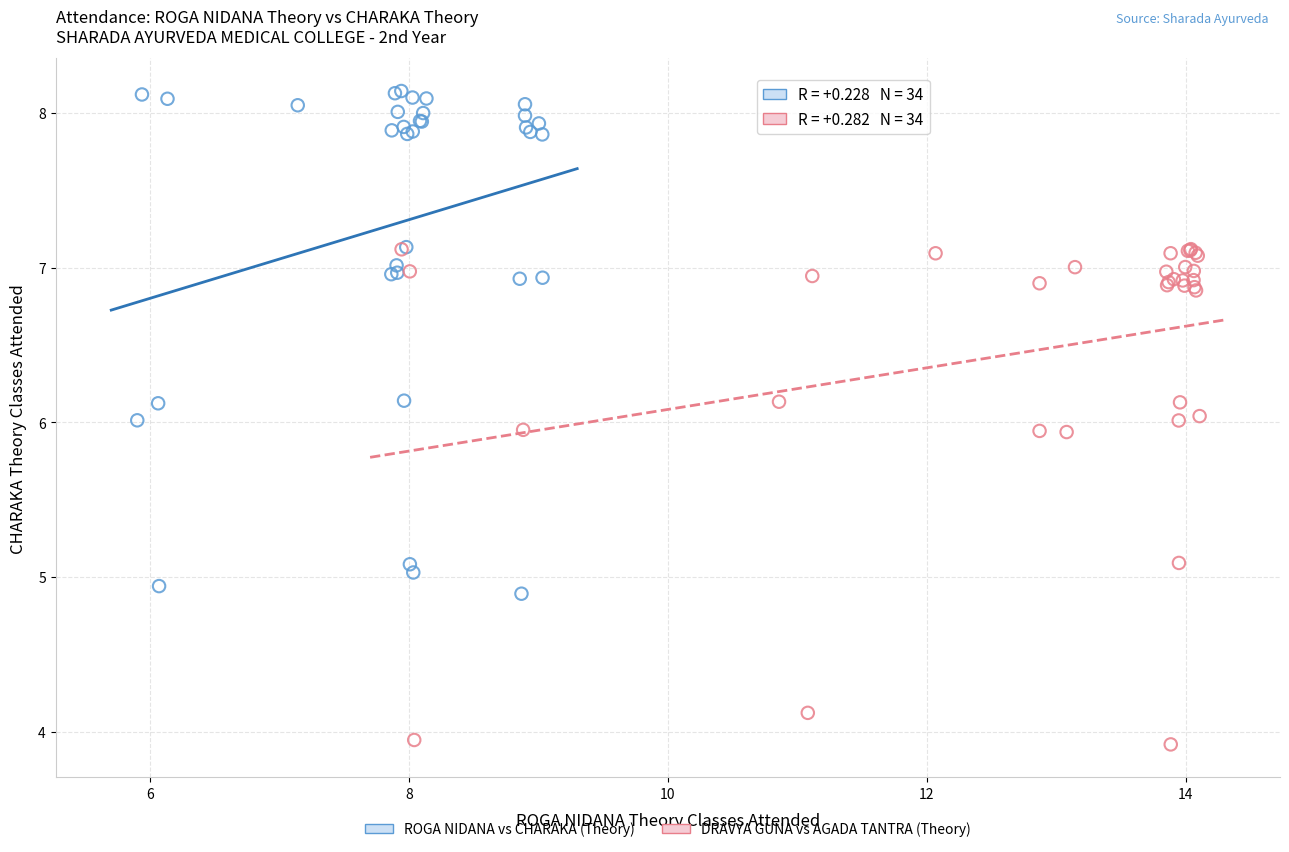

Which series reaches the minimum Y coordinate?

DRAVYA GUNA vs AGADA TANTRA (Theory)